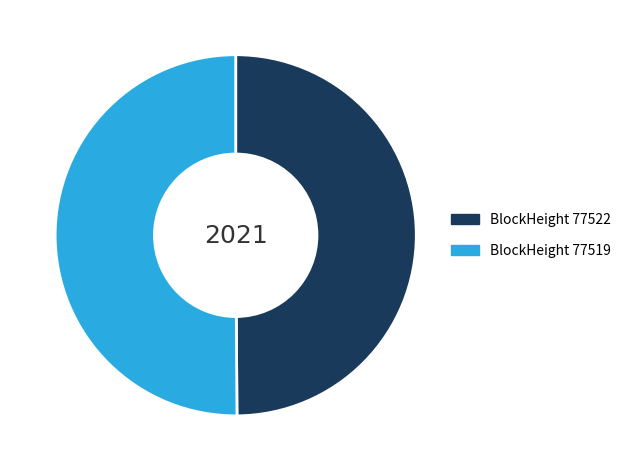

What is the ratio of the value at BlockHeight 77522 to the value at BlockHeight 77519?

1.0